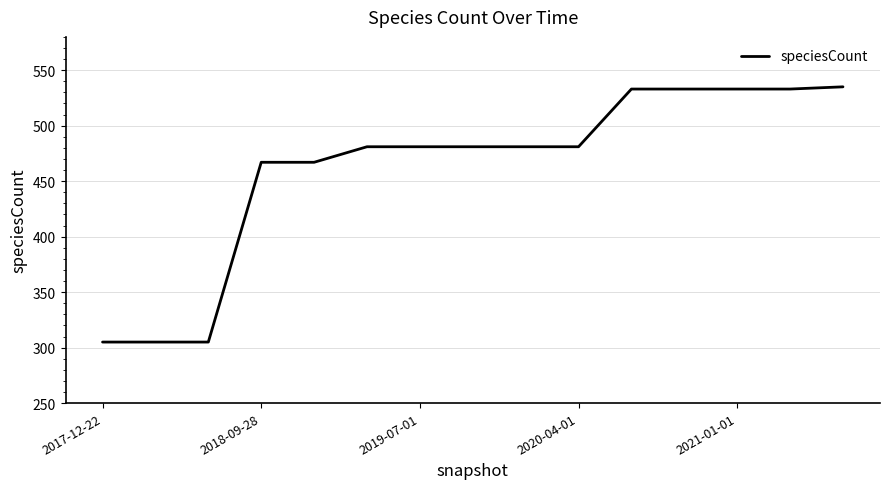

What is the minimum value shown in the chart?

305